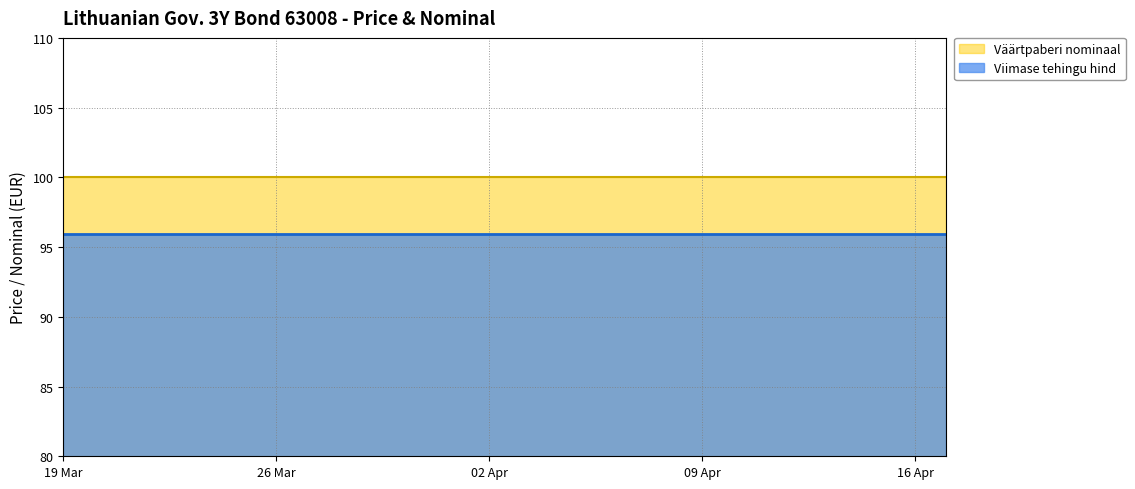

True or false: Viimase tehingu hind and Väärtpaberi nominaal cross at least once.

False